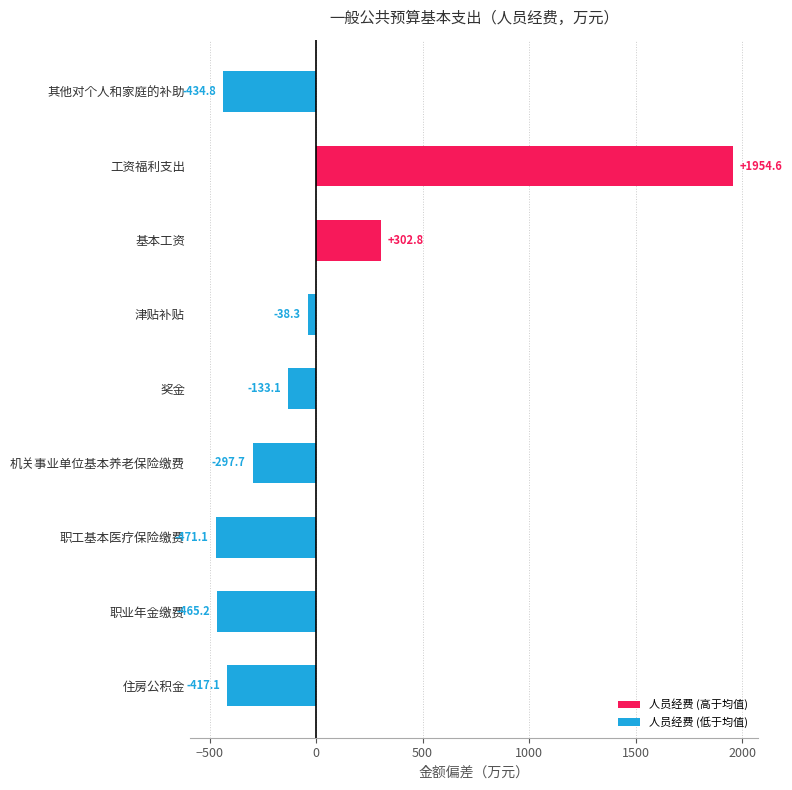

How many negative values are there?

7